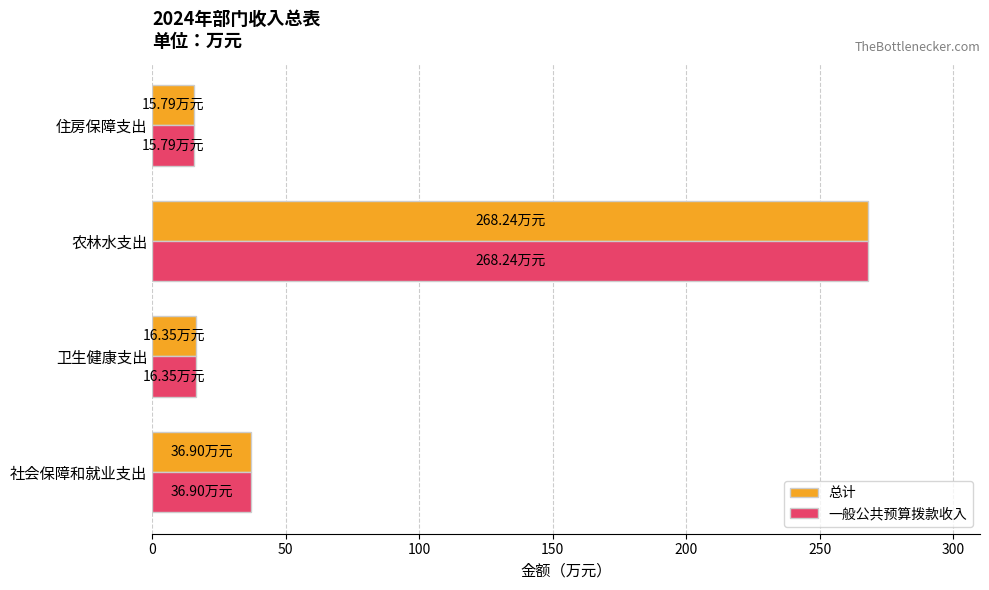

At which label is 一般公共预算拨款收入 closest to 142?

社会保障和就业支出